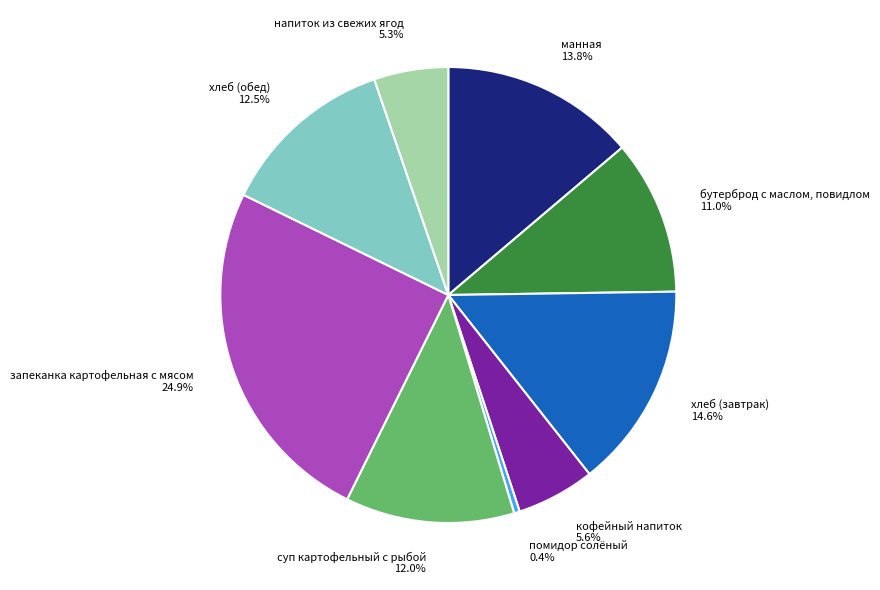

Which has a higher value, бутерброд с маслом, повидлом or хлеб (завтрак)?

хлеб (завтрак)